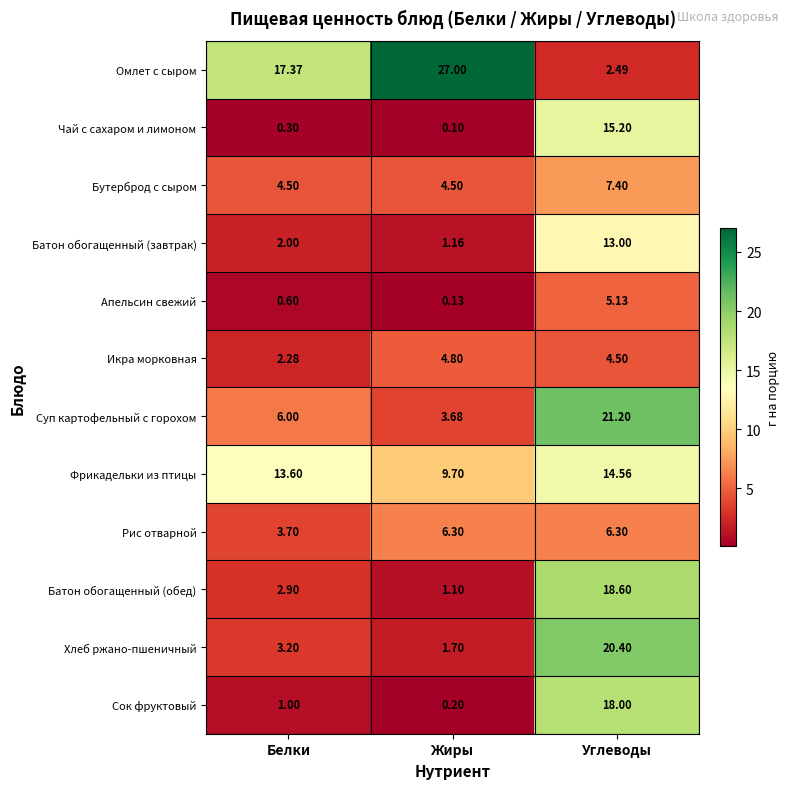

Which series has the largest range (max minus min)?

Омлет с сыром